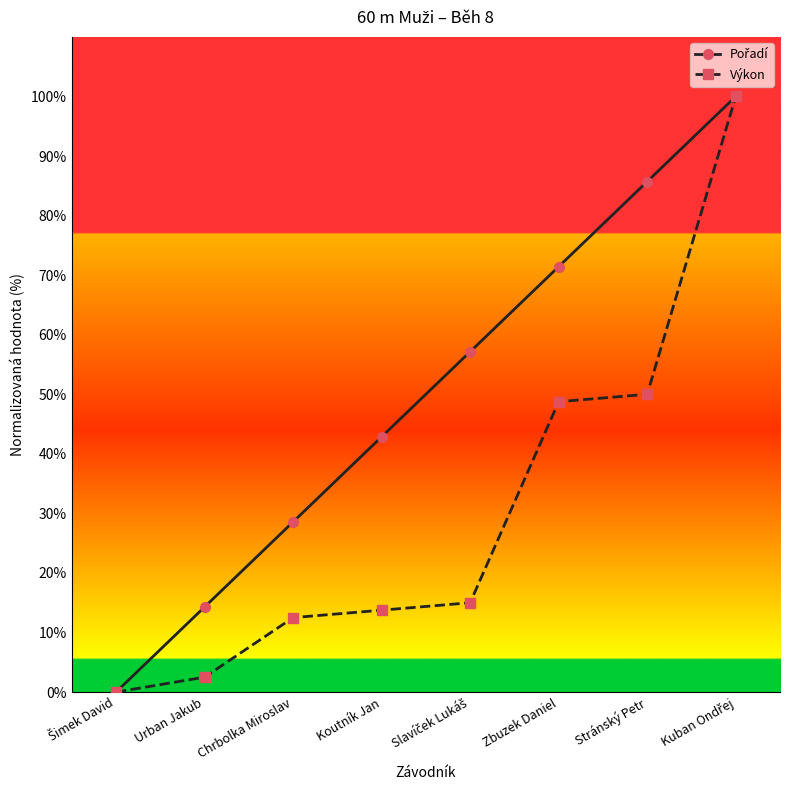

The Výkon series shows 12.5 at Chrbolka Miroslav. True or false?

True